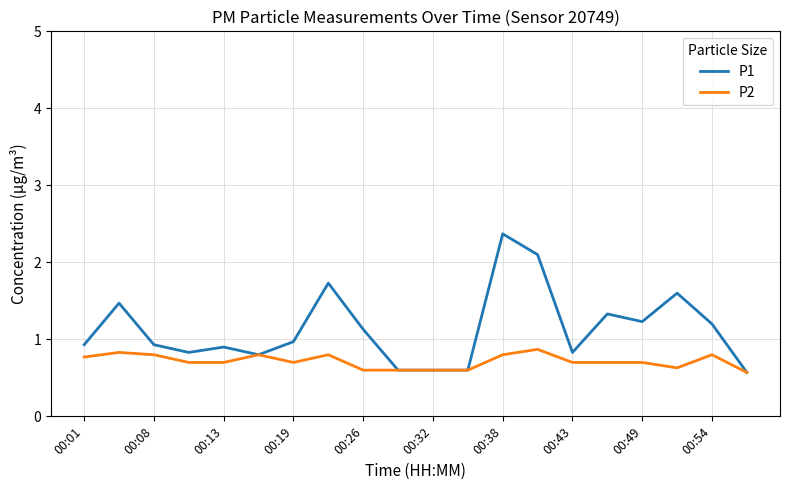

Rank the series by their maximum value, from highest to lowest.

P1, P2